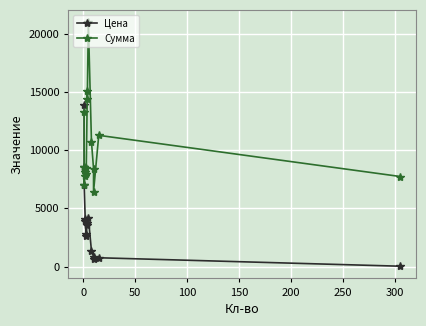

Reading right to left, transcribe all the data shown in this chart.

Цена: 25.4	751.4	642.5	840.4	1340.6	4200.0	3592.9	3760.5	2820.0	2661.2	3887.8	4055.4	6967.5	8530.9	13847.9
Сумма: 7731.8	11270.6	6425.0	8404.3	10725.0	21000.0	14371.5	15041.9	8460.0	7983.8	7775.6	8110.8	6967.5	8530.9	13294.0